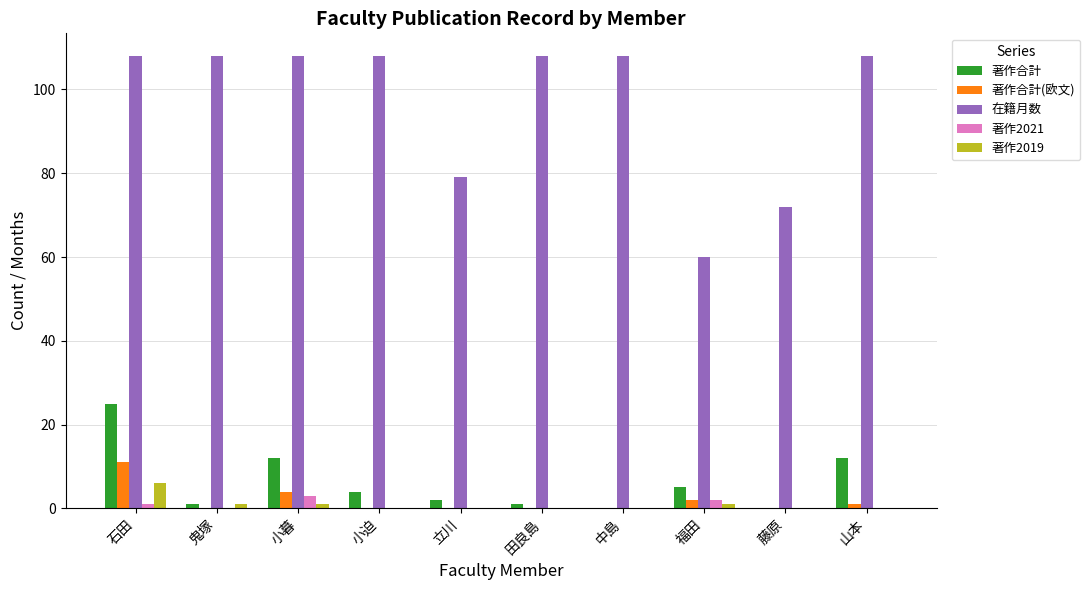

What is the difference between the 著作2021 values at 小暮 and 田良島?

3